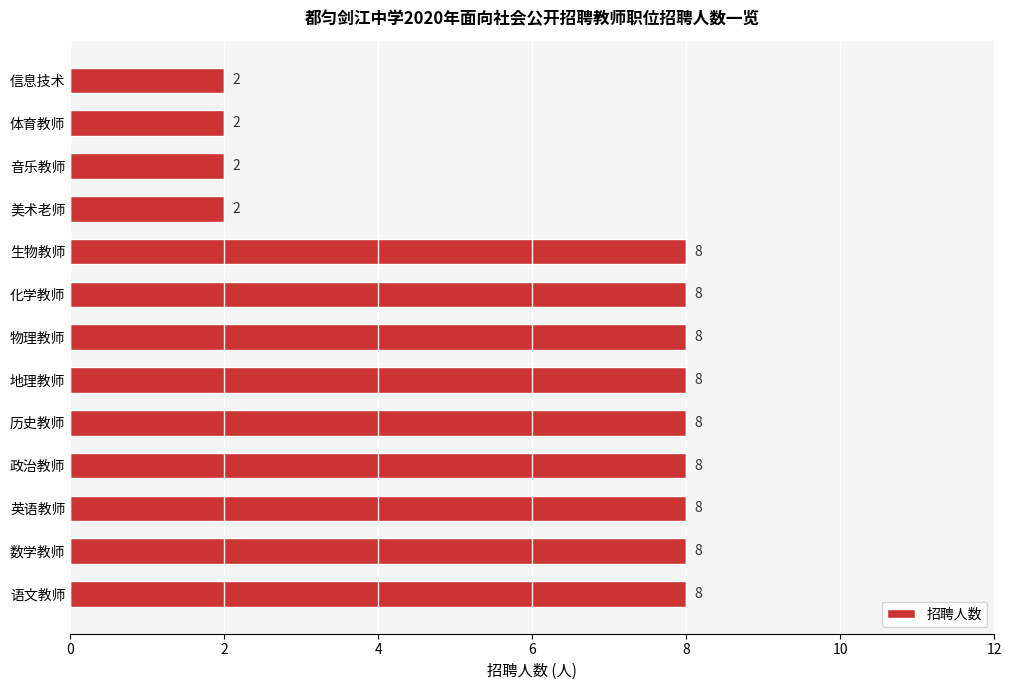

How many bars are there in total?

13